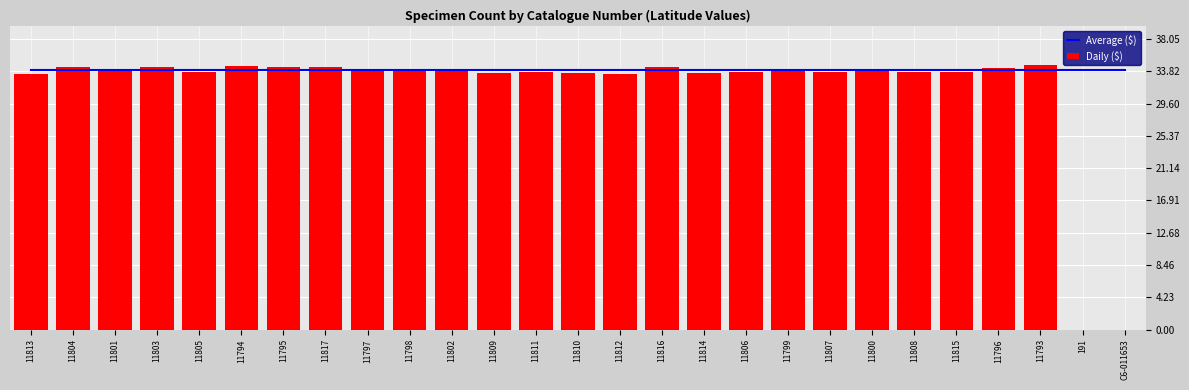

Rank the series by their maximum value, from highest to lowest.

Daily ($), Average ($)